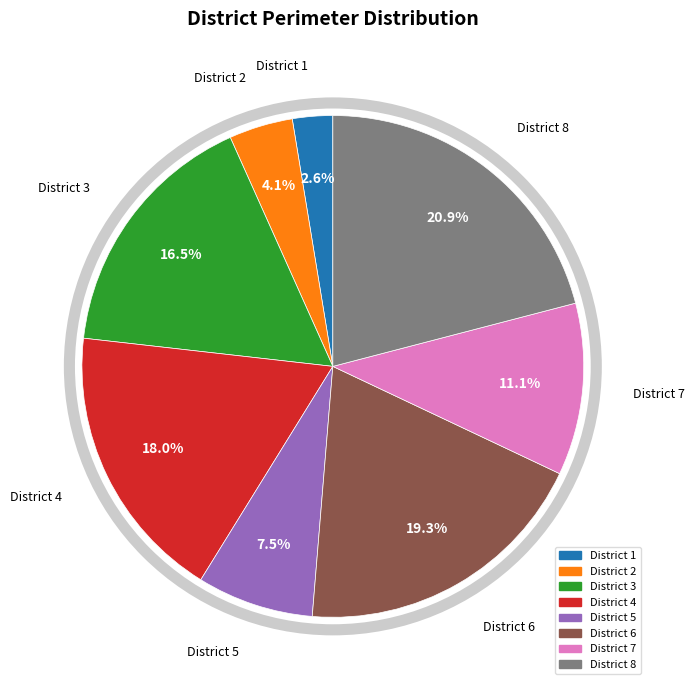

Is it true that District 4 is 18% of the pie?

True